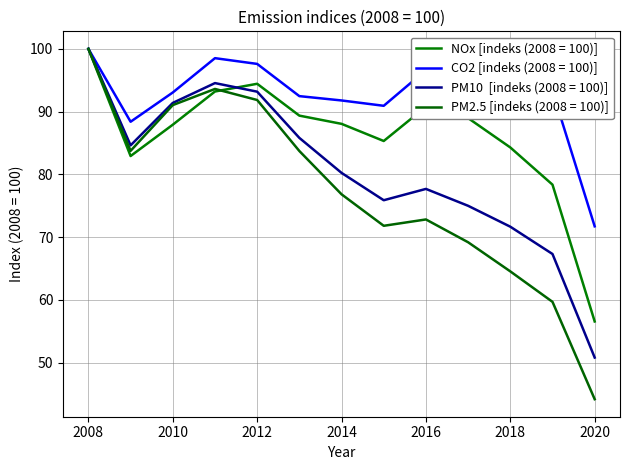

Count the number of categories in the chart.

13